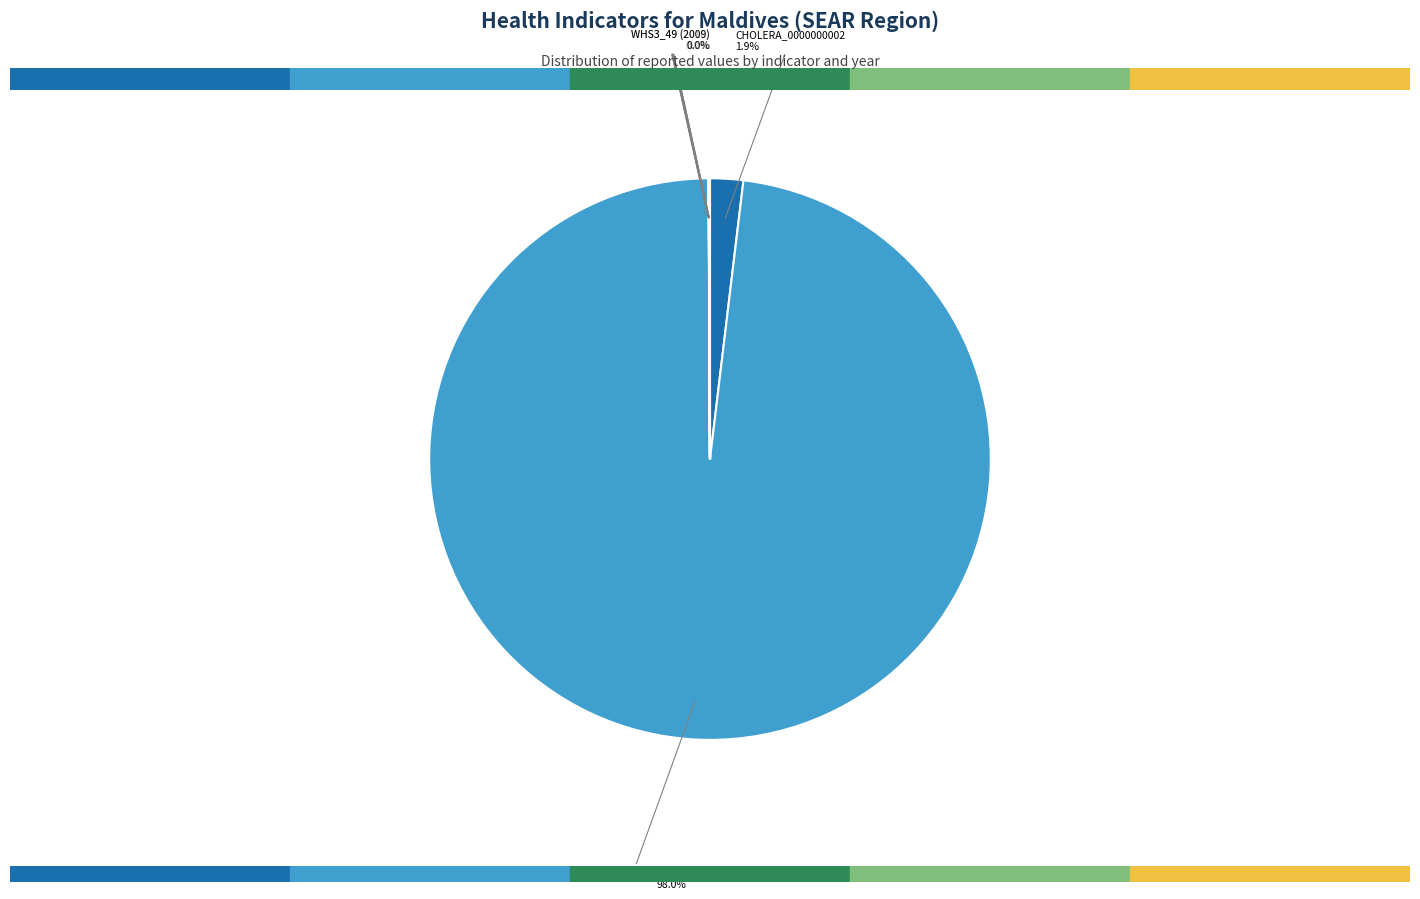

To the nearest percent, what is the average slice percentage?

8%